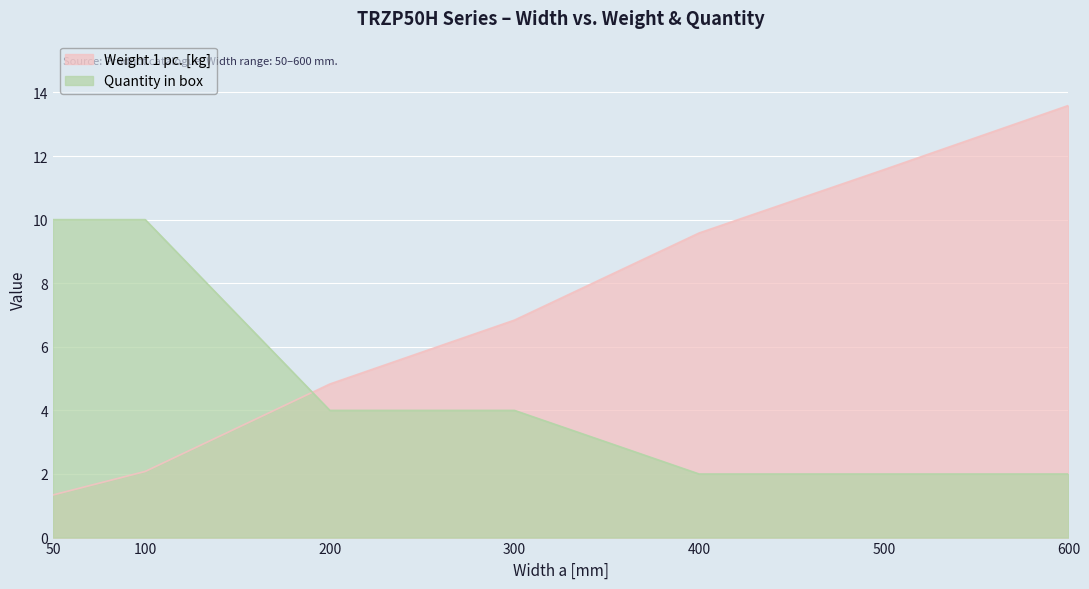

True or false: Quantity in box has more than 0 interior local peaks.

False